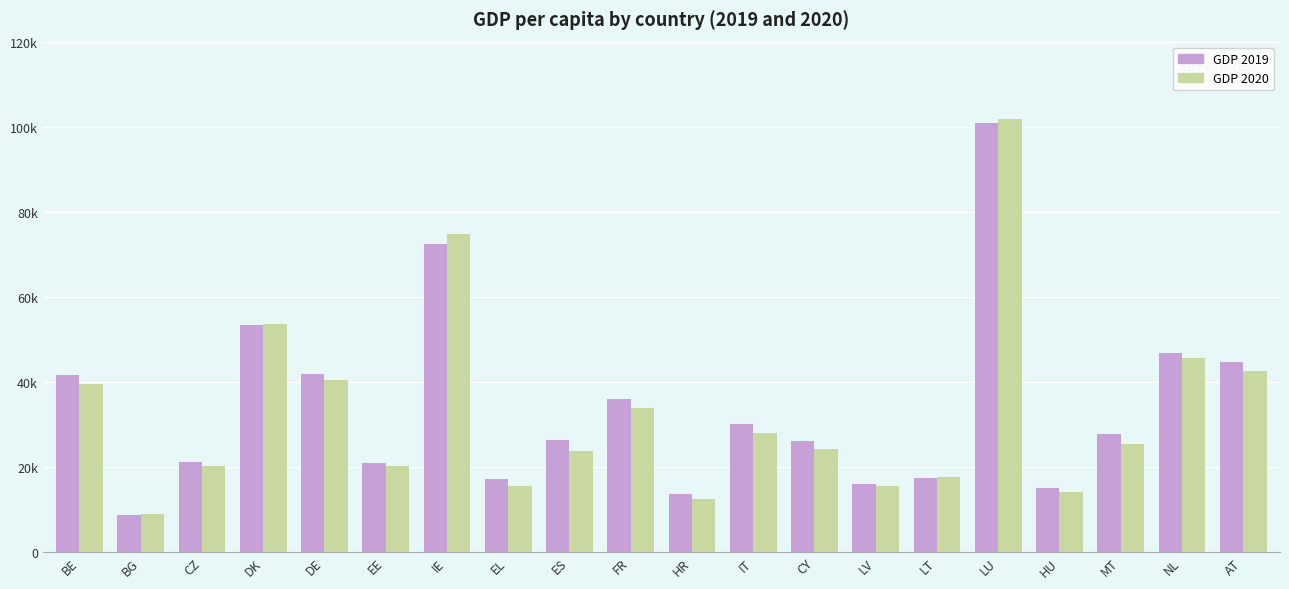

At CY, list the series in order from smallest to largest.

GDP 2020, GDP 2019